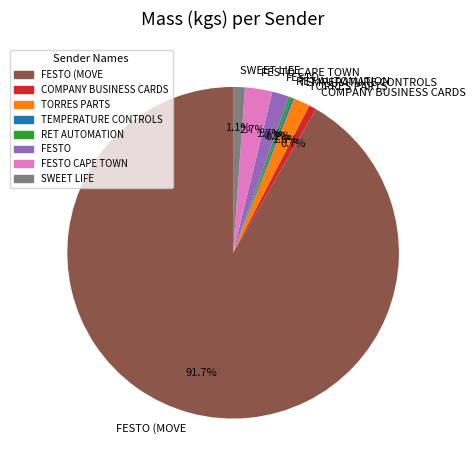

Is there a majority slice in this chart?

Yes